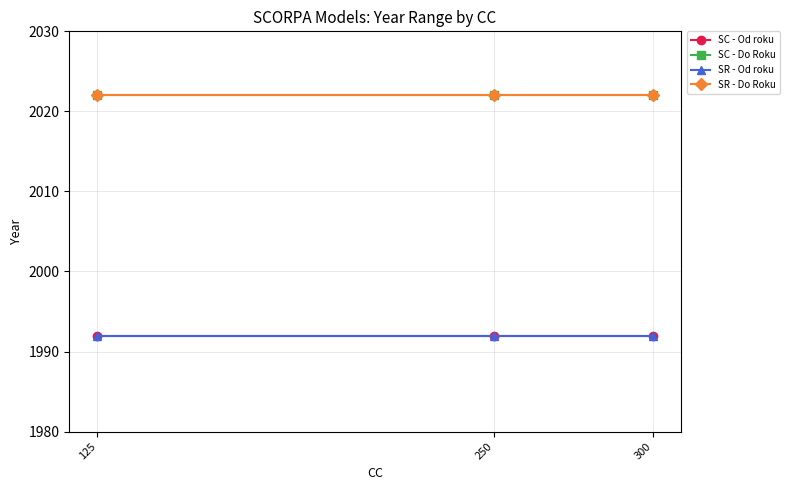

Does the chart display data point markers on the line(s)?

Yes